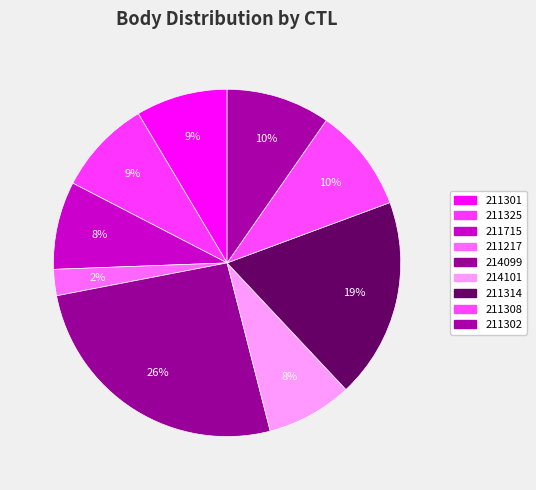

Count the number of slices in the pie.

9